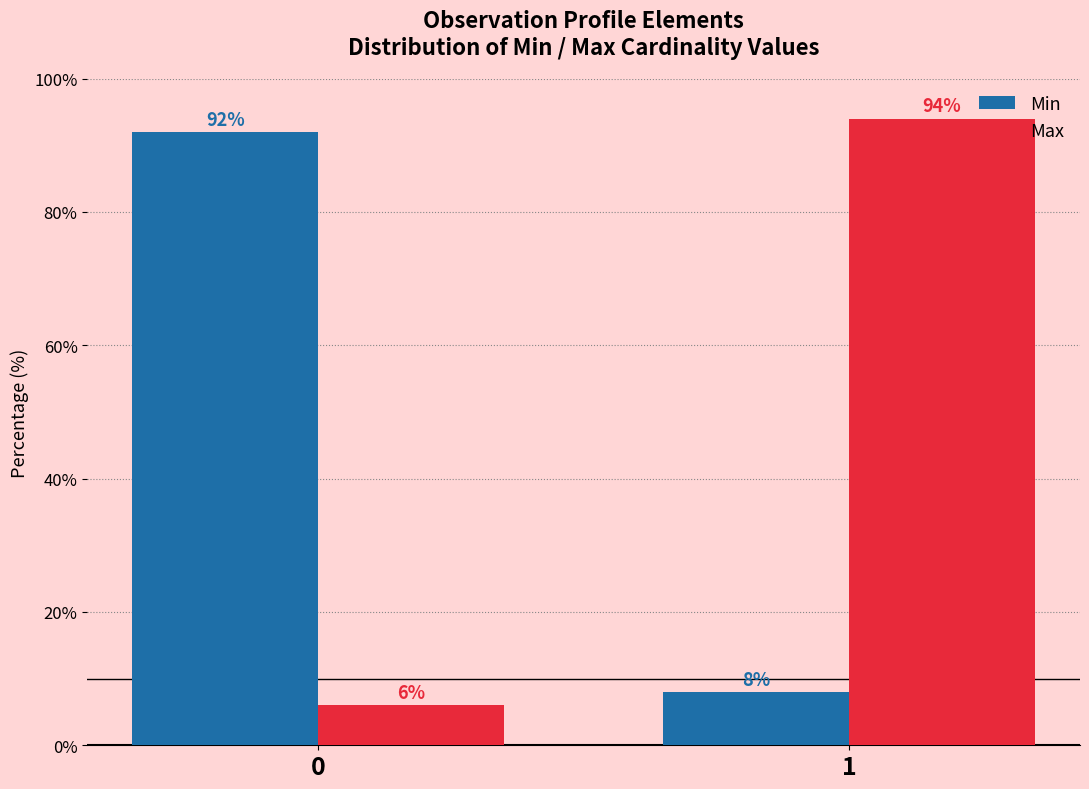

Reading left to right, transcribe all the data shown in this chart.

Min: 92	8
Max: 6	94